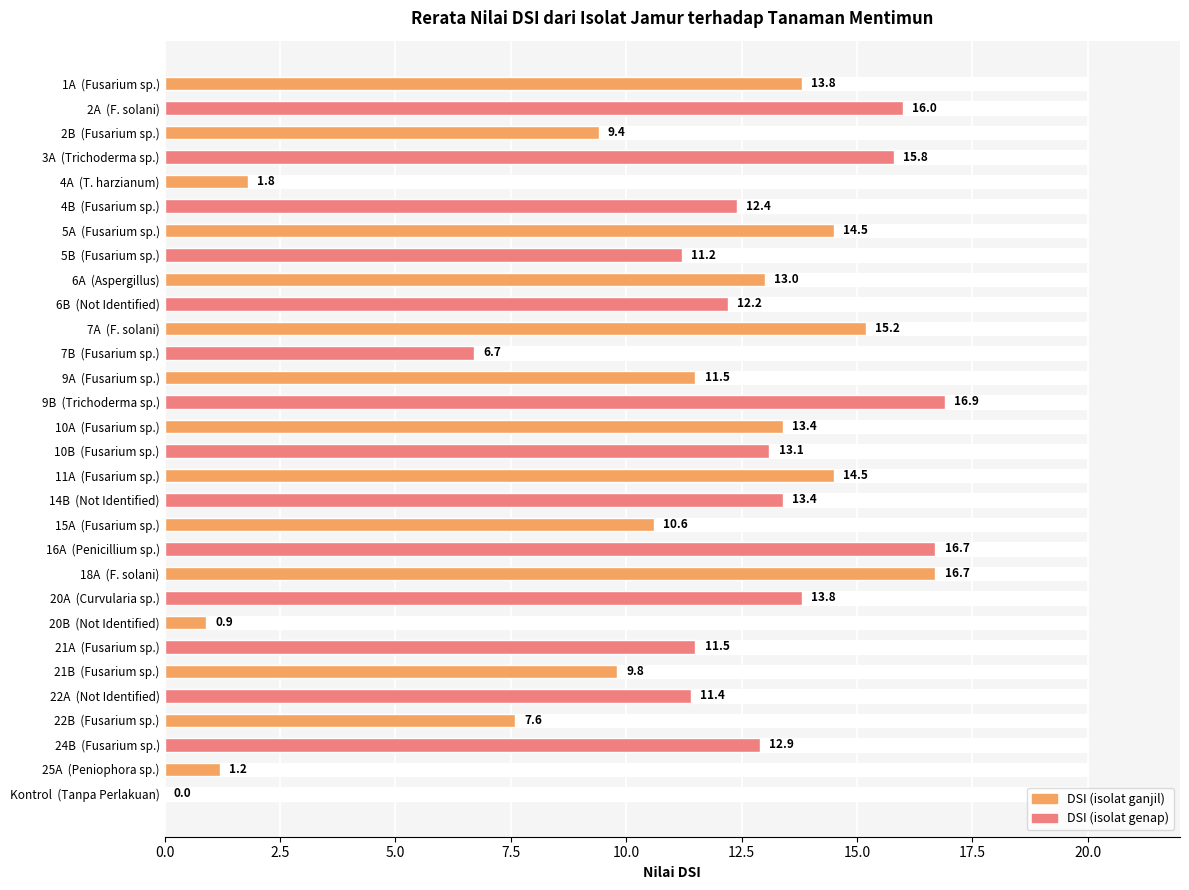

Approximately how many times larger is the value at 11A  (Fusarium sp.) compared to 15A  (Fusarium sp.)?

1.4